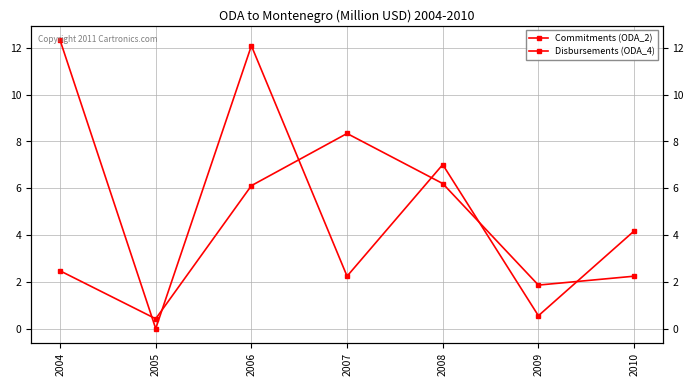

How many times do Commitments (ODA_2) and Disbursements (ODA_4) cross each other?

6